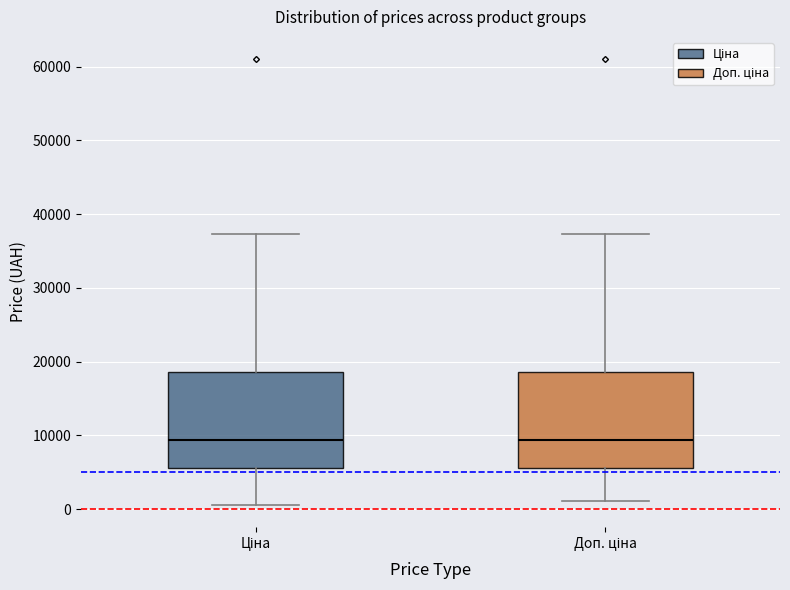

Reading left to right, read every box against the y-axis: the position of its median line, the range the box covers, and the ends of its whiskers. The values are not printed on the chart, so give them approximately, as read against the axis.

Ціна: median 9000, box 6000 to 19000, whiskers 1000 to 37000
Доп. ціна: median 9000, box 6000 to 19000, whiskers 1000 to 37000